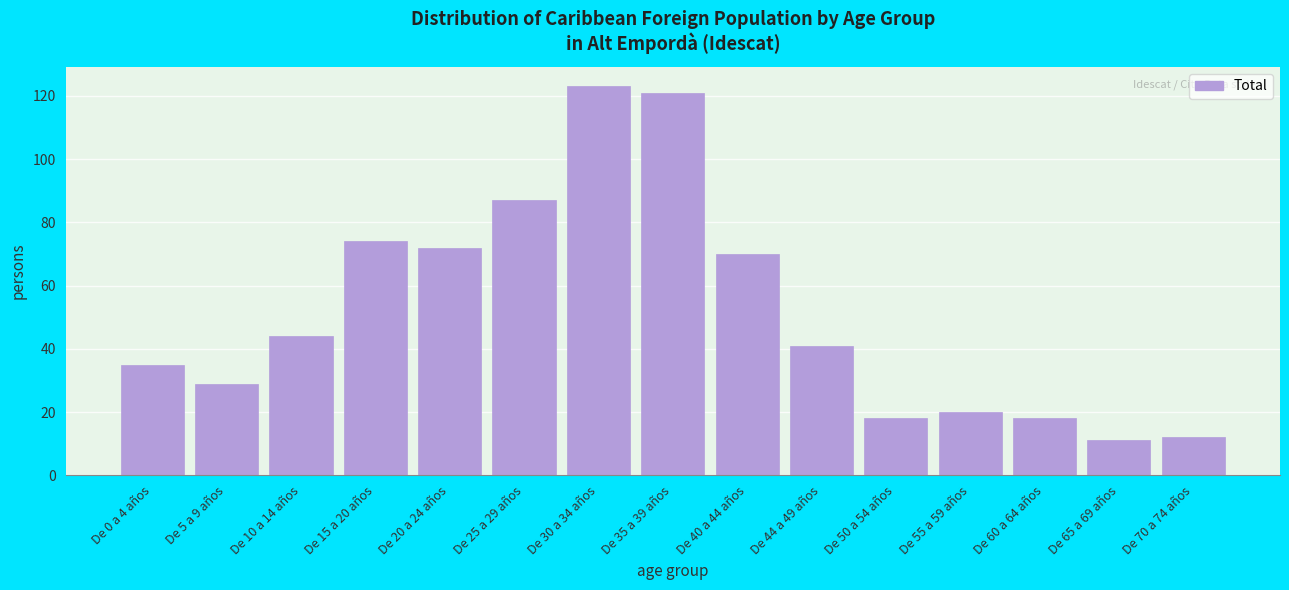

Reading right to left, extract all data points from this chart.

De 70 a 74 años=12	De 65 a 69 años=11	De 60 a 64 años=18	De 55 a 59 años=20	De 50 a 54 años=18	De 44 a 49 años=41	De 40 a 44 años=70	De 35 a 39 años=121	De 30 a 34 años=123	De 25 a 29 años=87	De 20 a 24 años=72	De 15 a 20 años=74	De 10 a 14 años=44	De 5 a 9 años=29	De 0 a 4 años=35